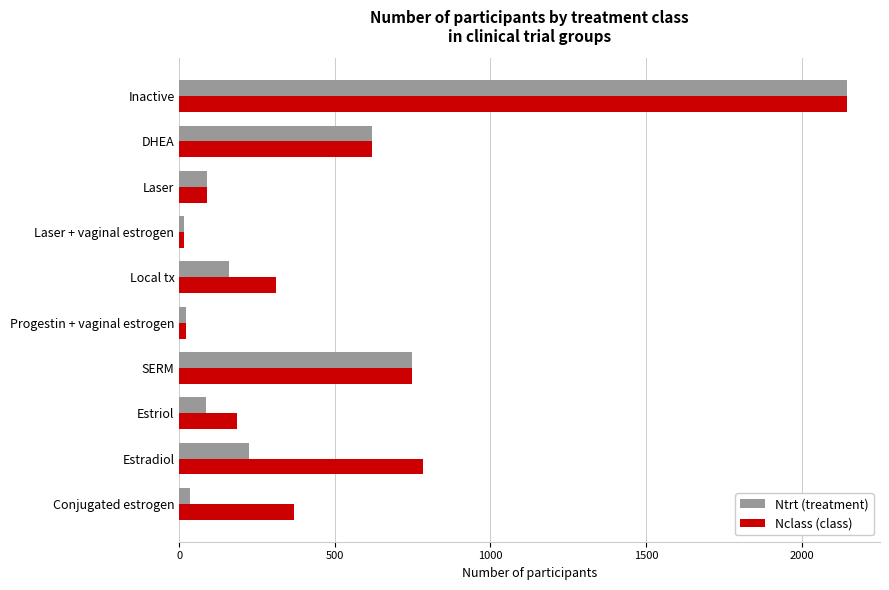

Which series changed the most between DHEA and Conjugated estrogen?

Ntrt (treatment)